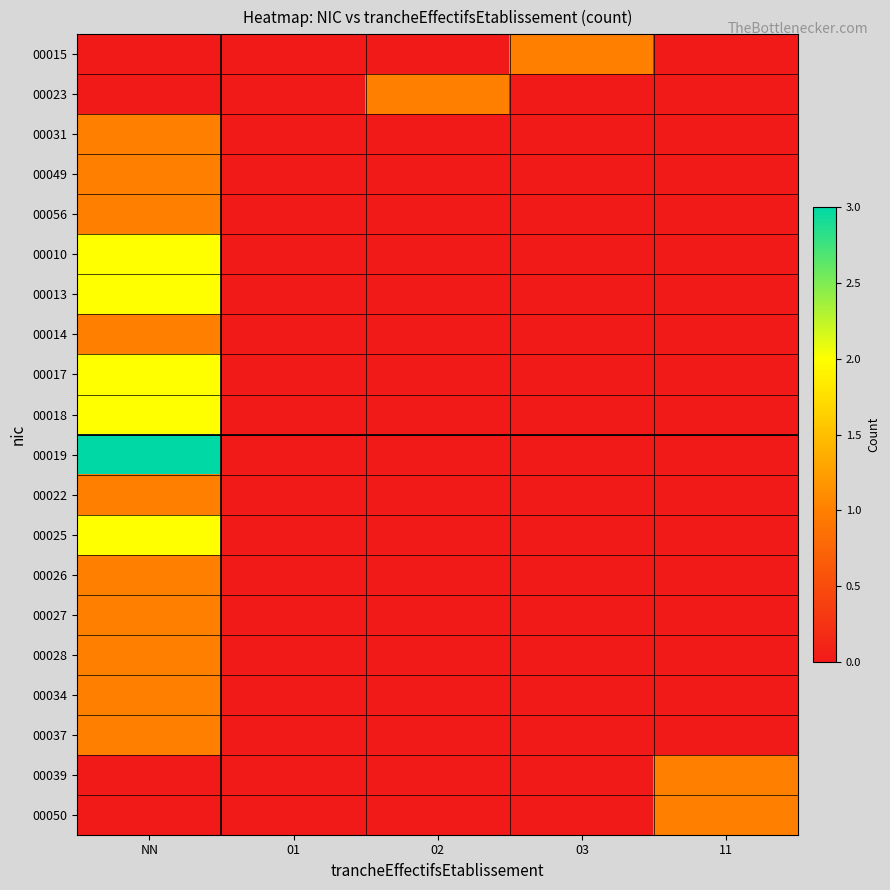

What is the total value across all series at 02?

1